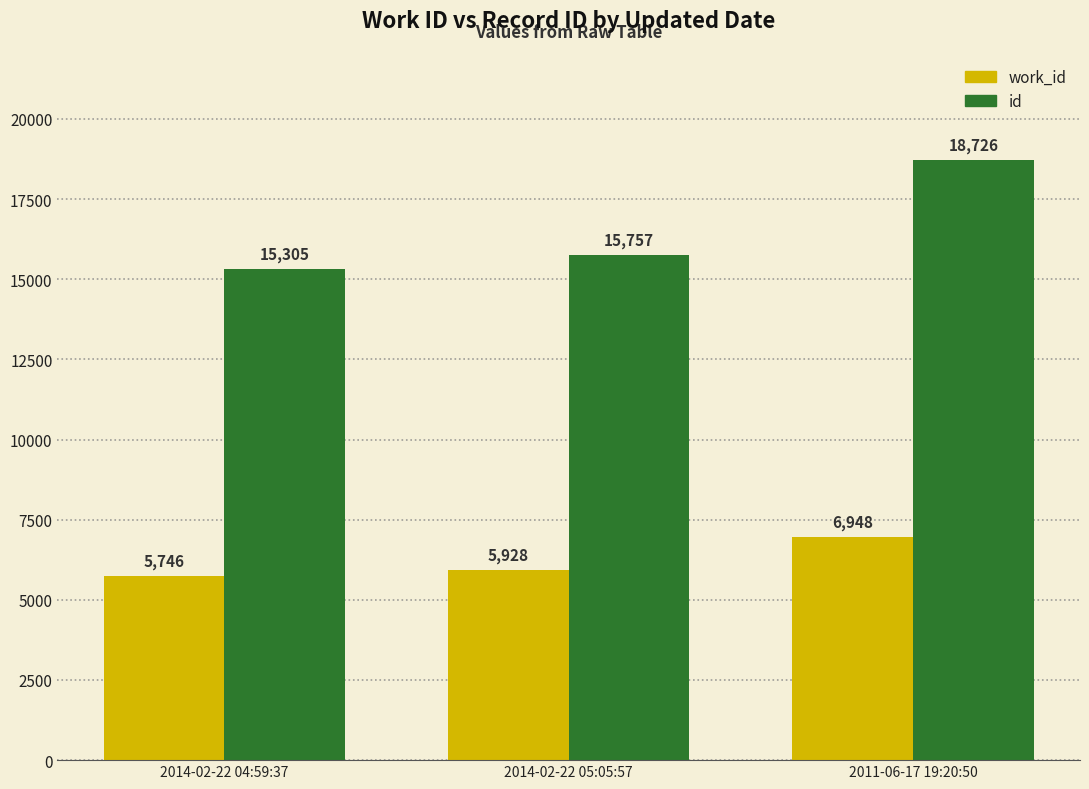

At which label does id reach its minimum?

2014-02-22 04:59:37